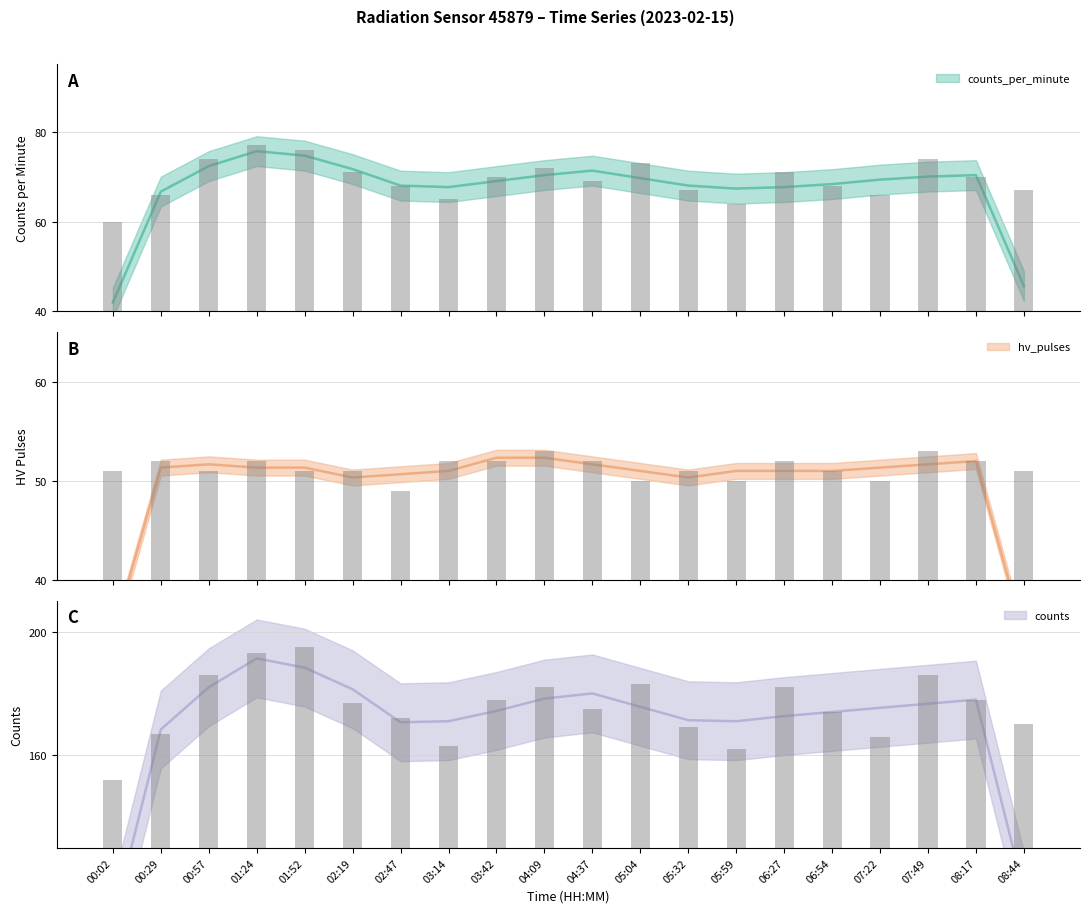

True or false: counts_per_minute has a value of 65 at 03:14.

True